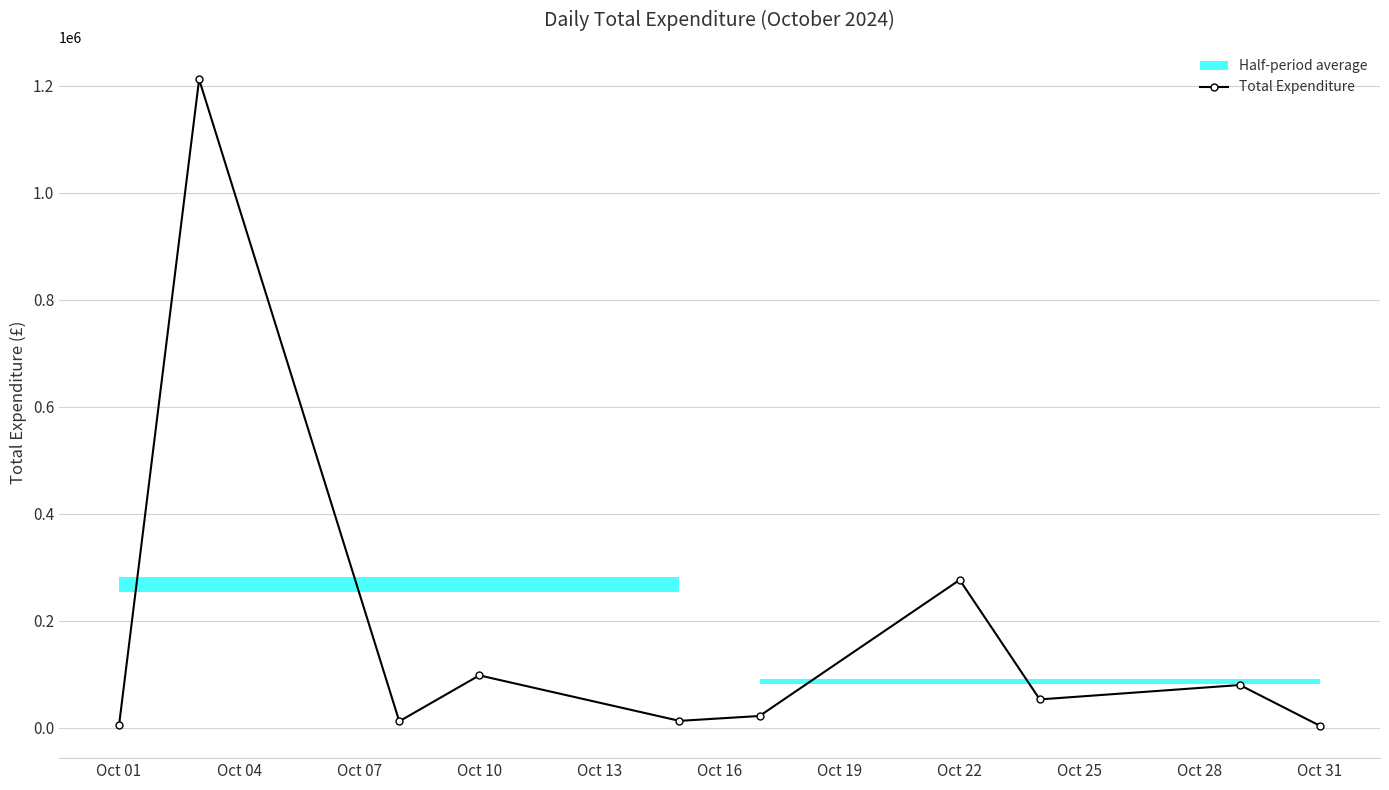

At which label is Total Expenditure closest to 607921?

Oct 22